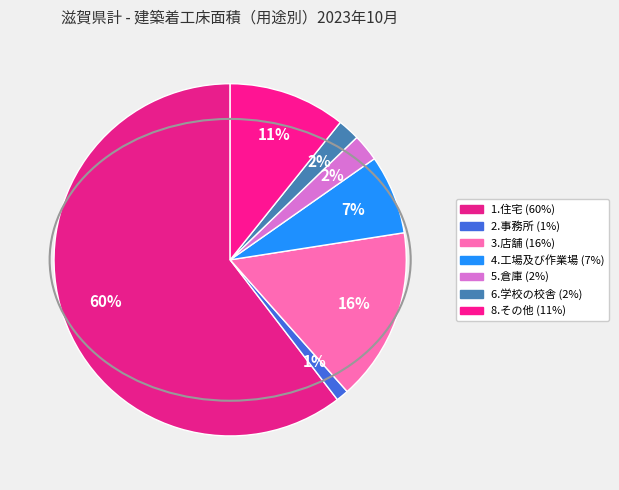

Does 1.住宅 account for over 50% of the chart?

Yes